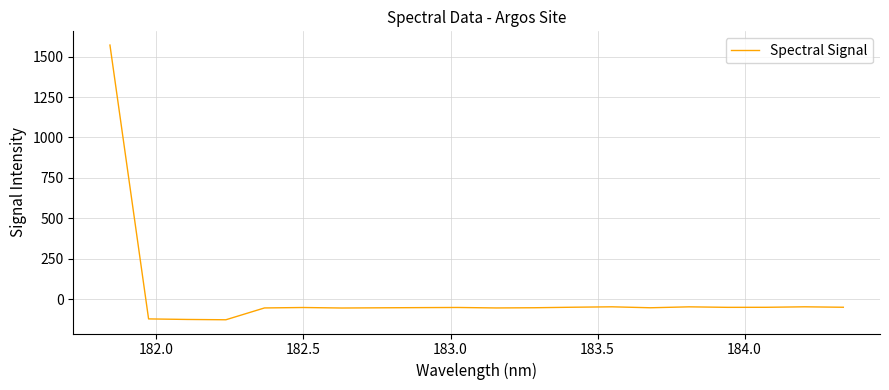

What is the difference between the maximum and minimum values?

1699.6